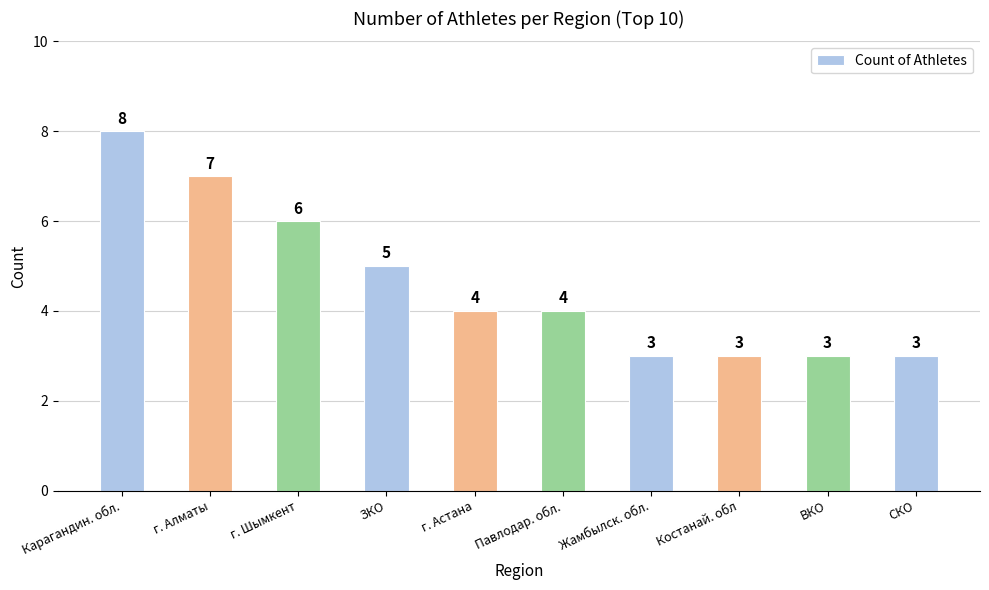

What is the average value?

5